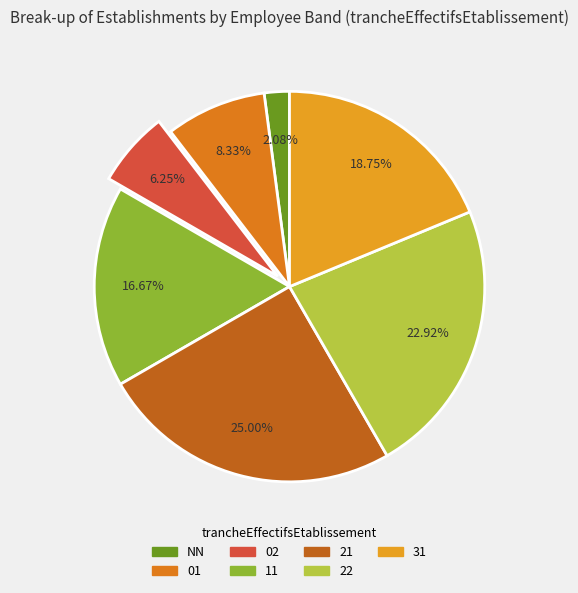

Is NN the majority of the pie?

No